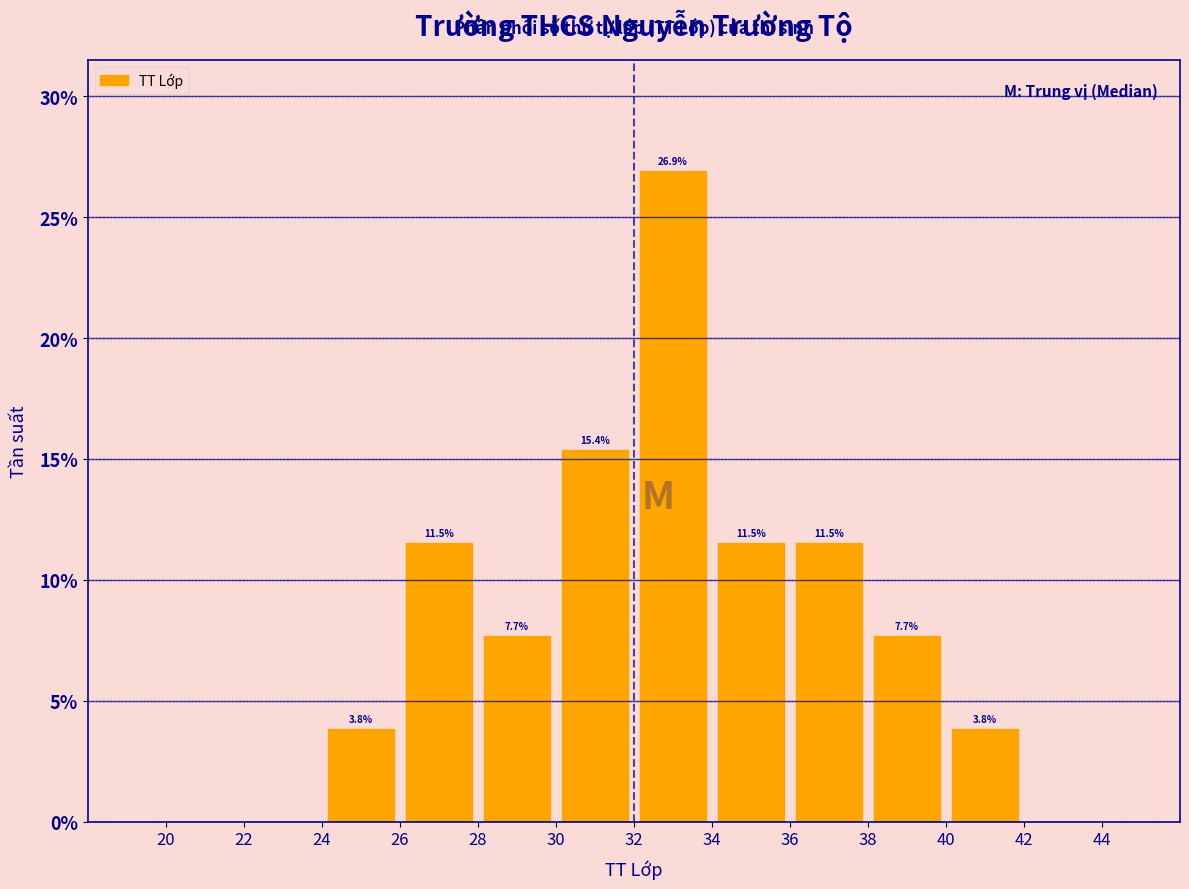

Over which range of the x-axis is the bar tallest?

32 to 34